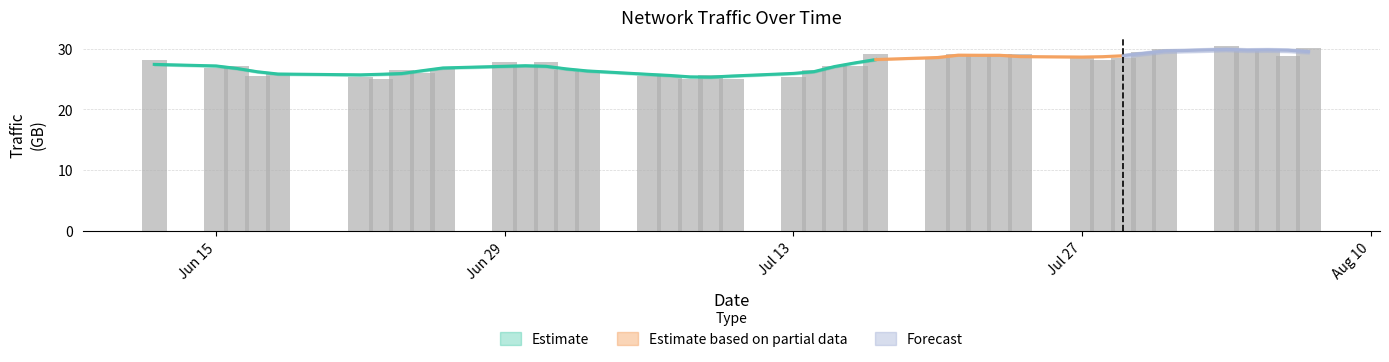

What is the sum of the values at 2009-06-25 and 2009-06-18?

52.1